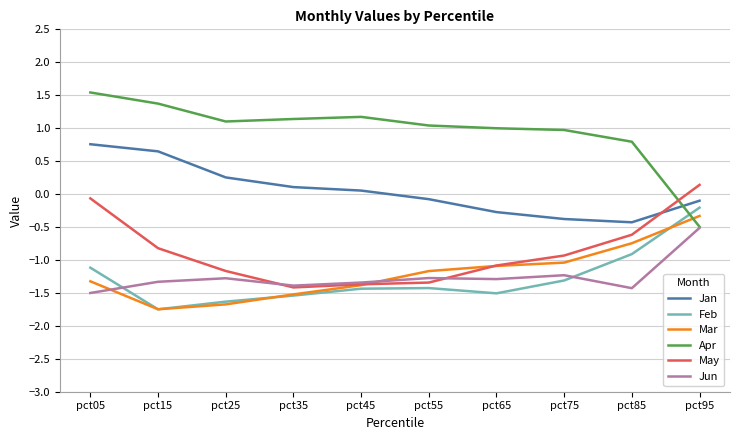

List the series in order of their peak value, highest first.

Apr, Jan, May, Feb, Mar, Jun